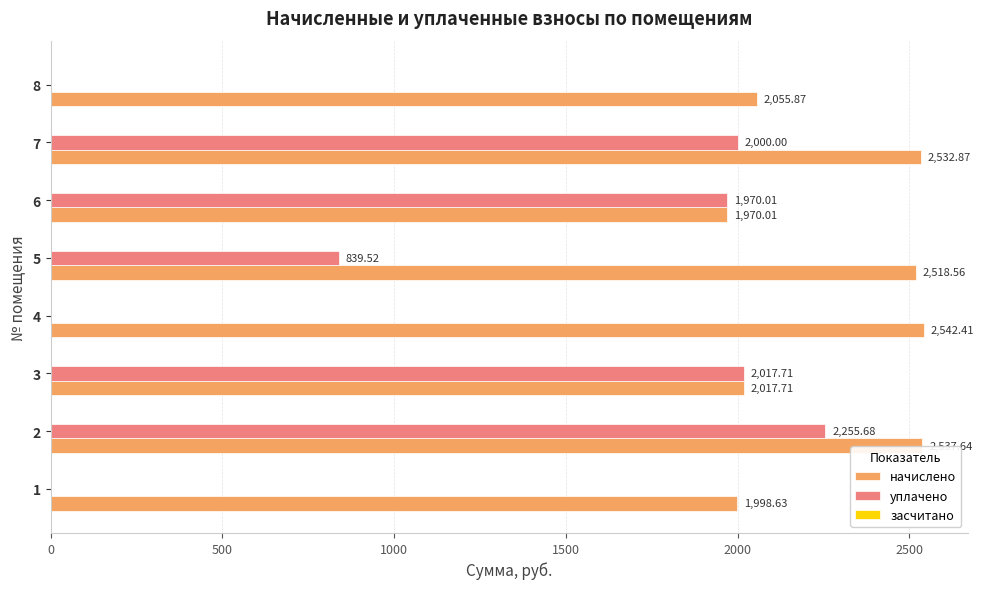

Which series has the largest total across all categories?

начислено